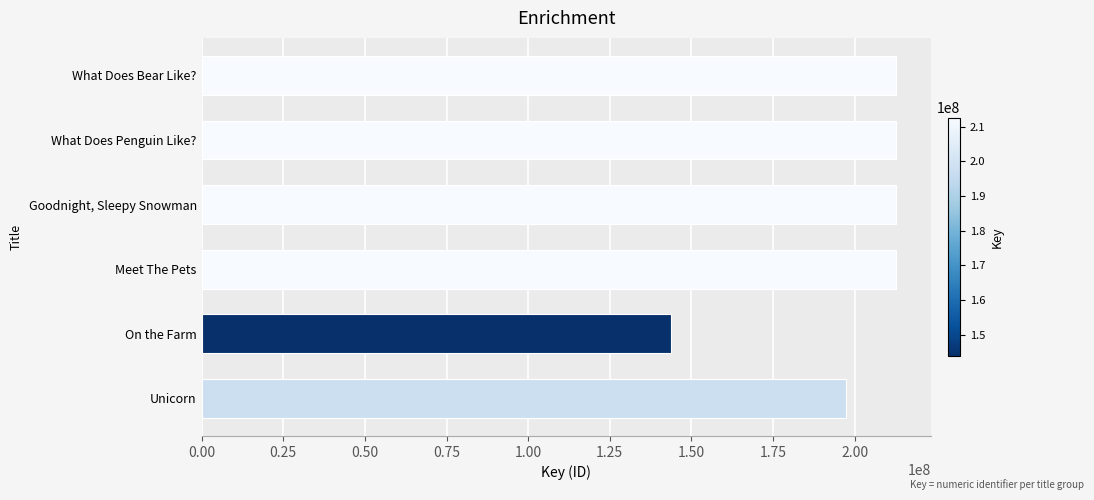

The chart shows a value of 300582231 at Goodnight, Sleepy Snowman. True or false?

False